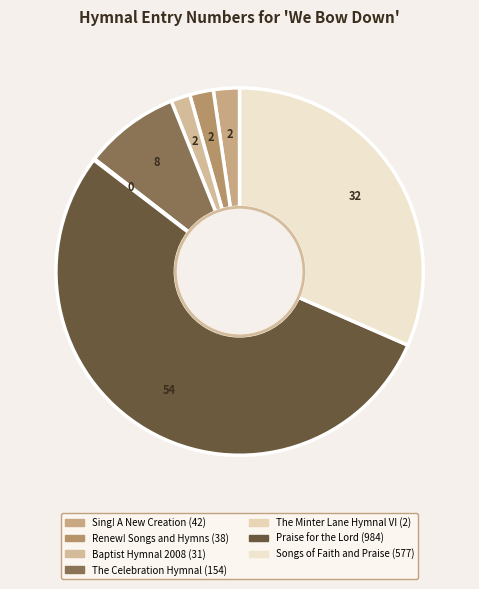

True or false: Sing! A New Creation accounts for 13% of the total.

False